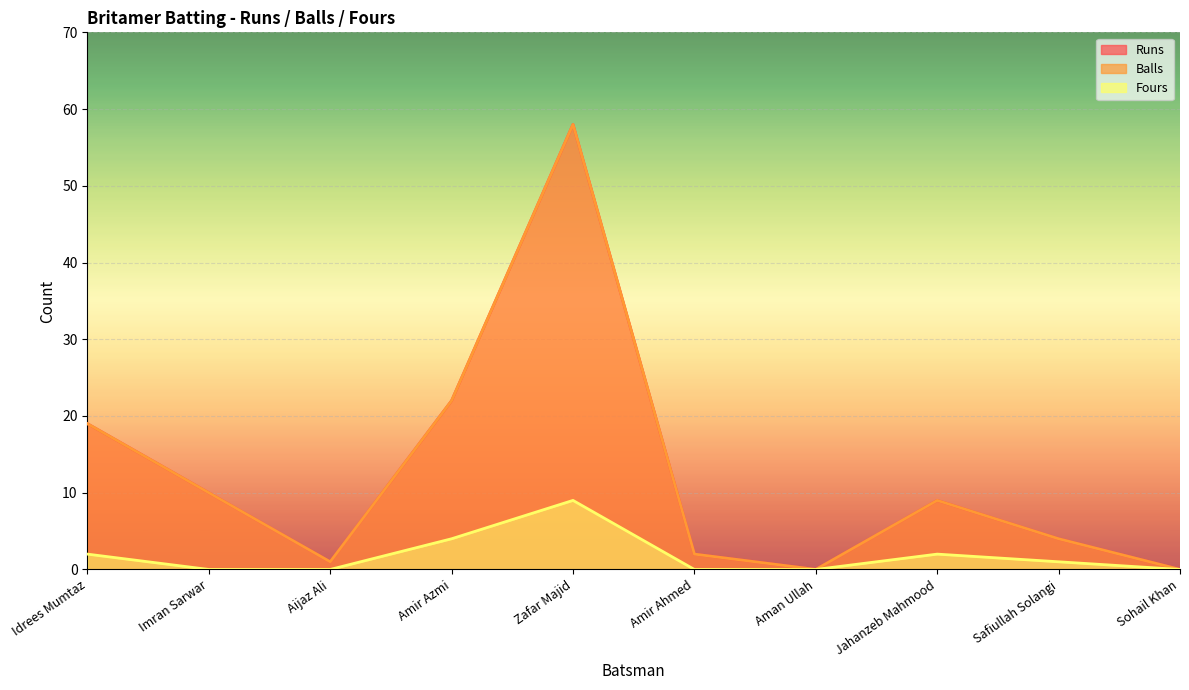

Which series has the largest total across all categories?

Runs